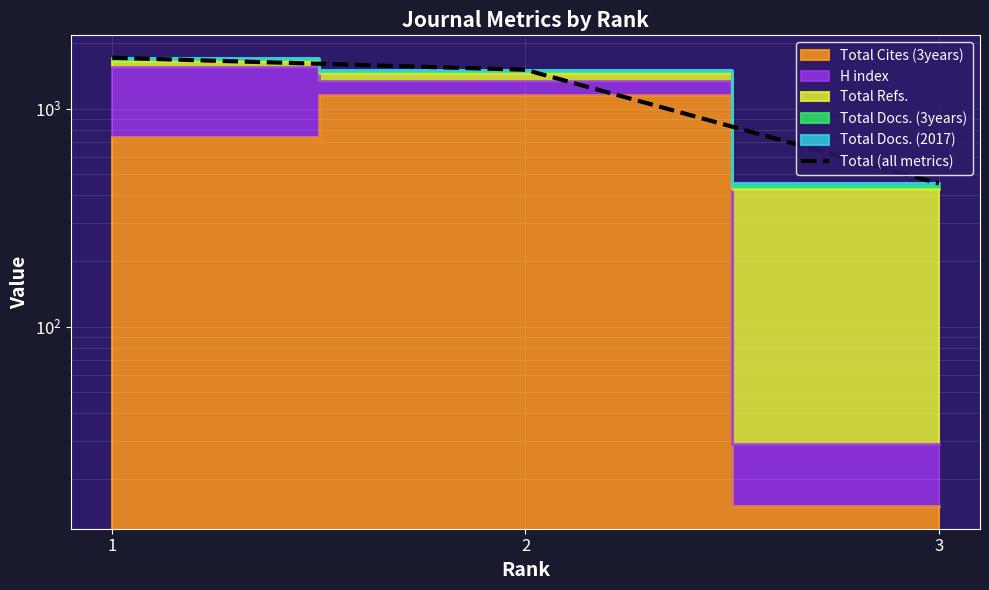

Reading left to right, list all the values displayed in this chart.

1713	1509	454